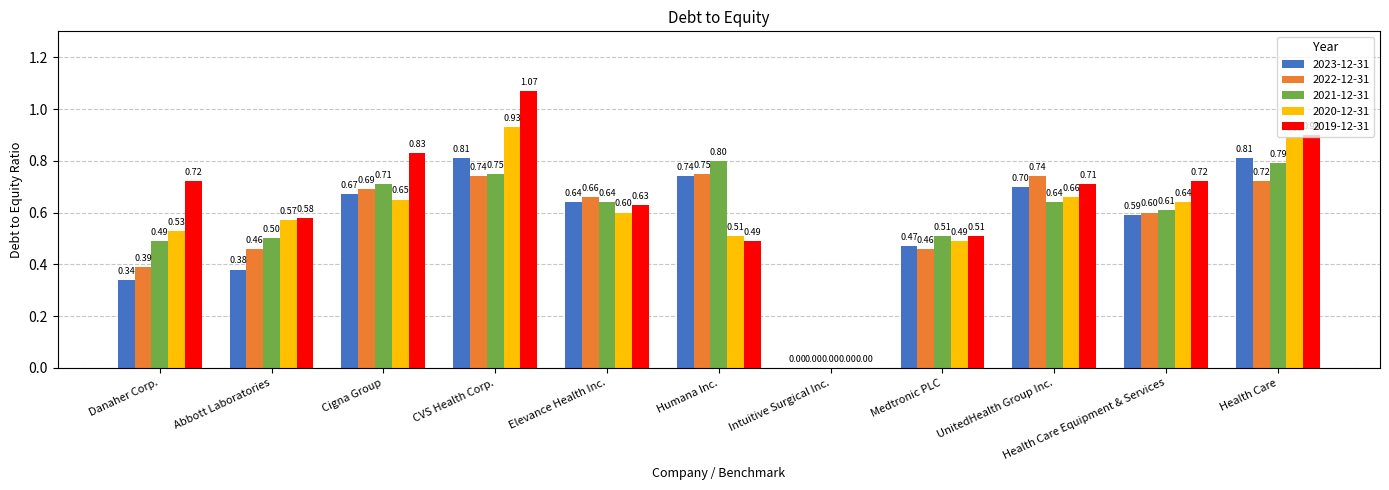

What is the total value across all series at Abbott Laboratories?

2.5